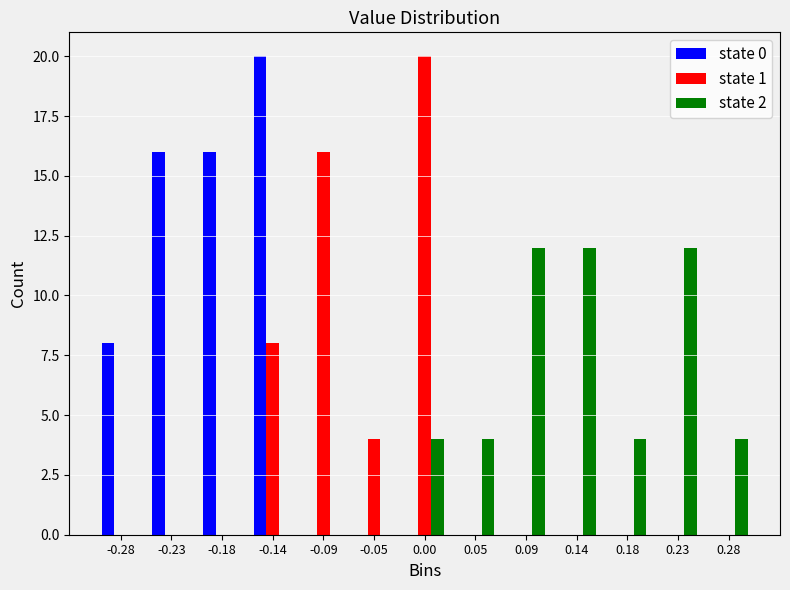

The value of state 2 at -0.18 is 0. True or false?

True